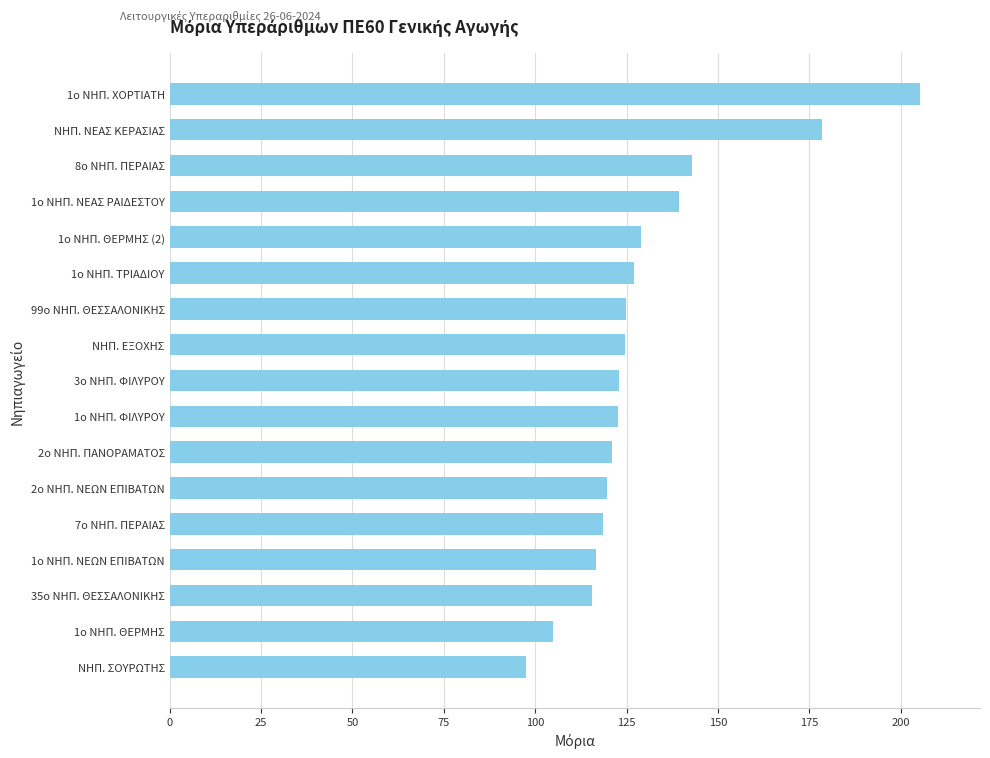

How many data points does each series have?

17